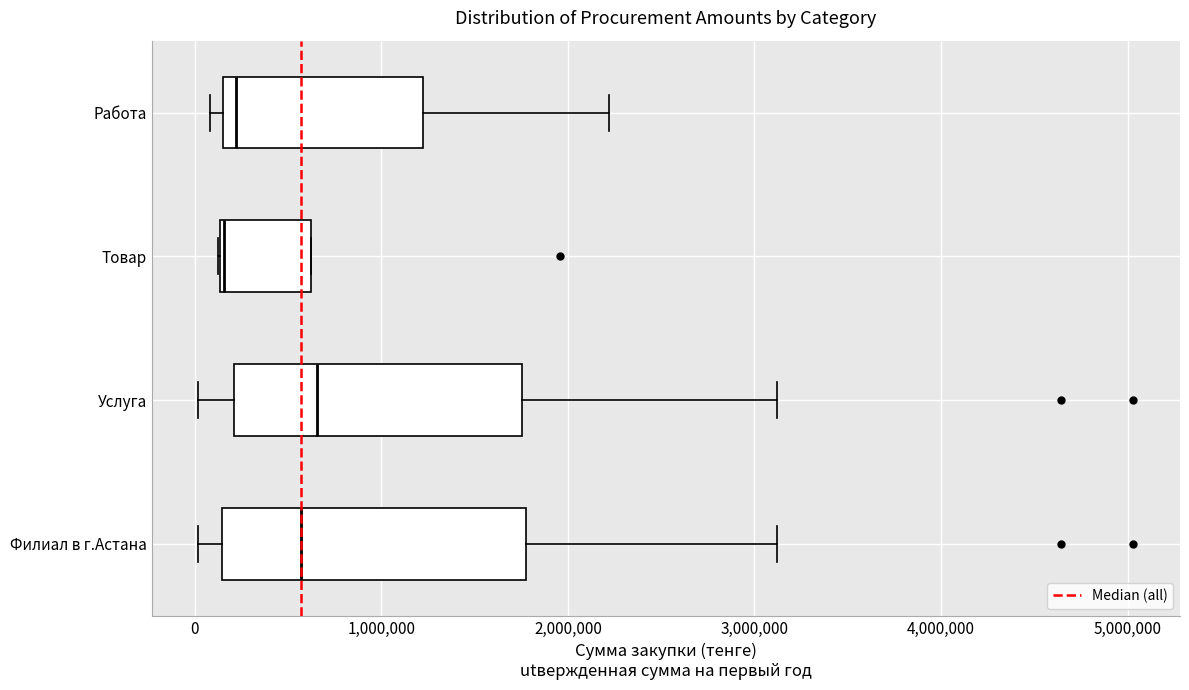

Reading bottom to top, transcribe this box plot: for each box, give where its median line is, the range the box spans, and where its two whiskers end, as read against the x-axis. The values are not printed on the chart, so give them approximately, as read against the axis.

Филиал в г.Астана: median 600000, box 100000 to 1800000, whiskers 0 to 3100000
Услуга: median 700000, box 200000 to 1800000, whiskers 0 to 3100000
Товар: median 200000, box 100000 to 600000, whiskers 100000 to 600000
Работа: median 200000 (just right of the box's left edge), box 200000 to 1200000, whiskers 100000 to 2200000